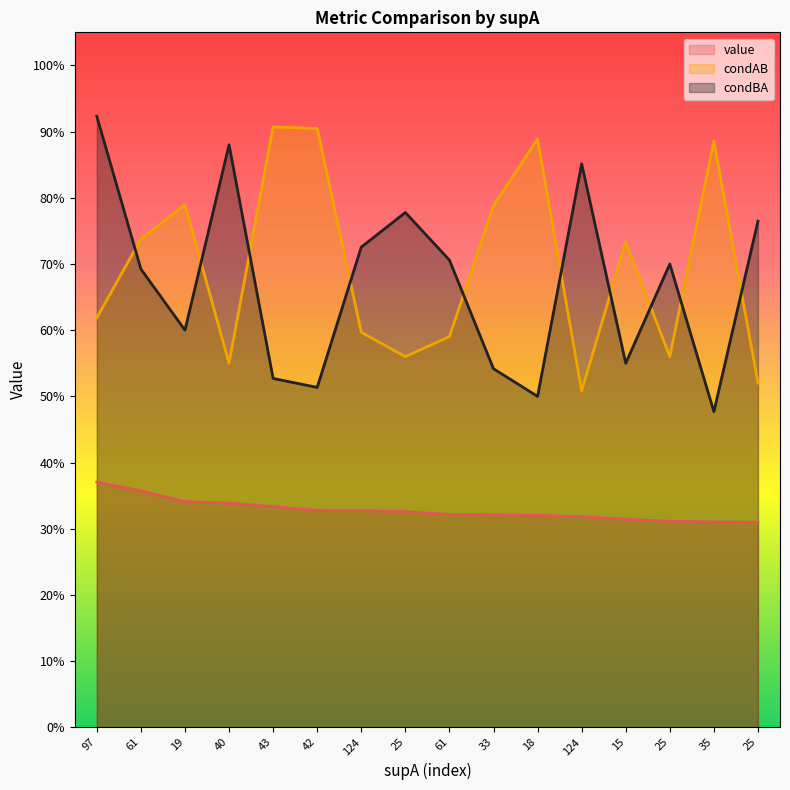

List the series in order of their peak value, highest first.

condBA, condAB, value